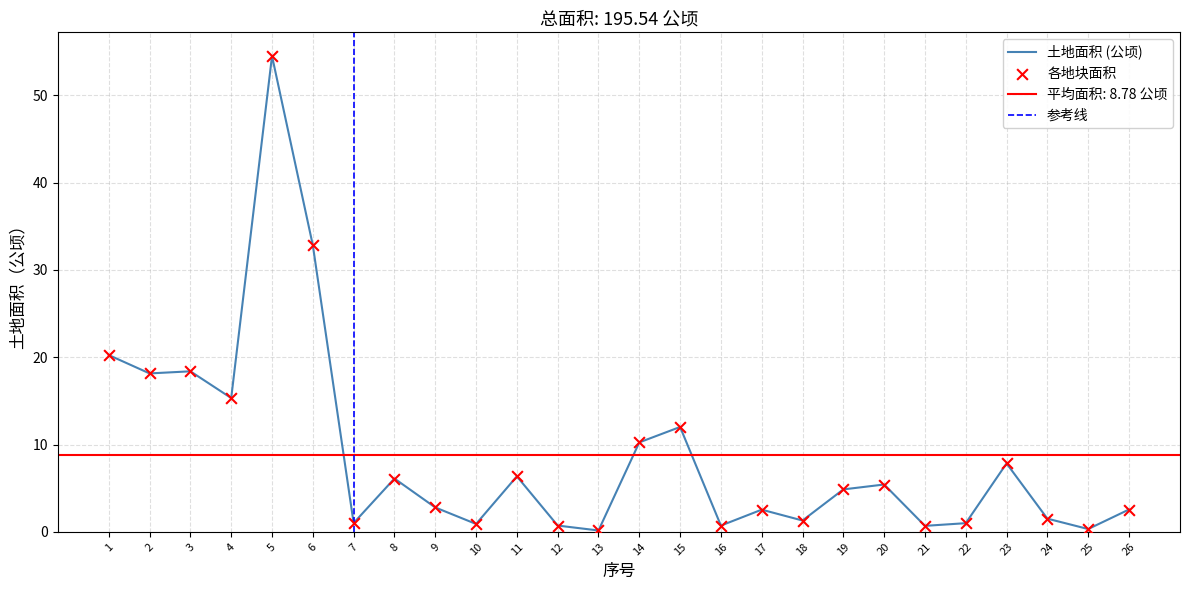

What is the change in value from 15 to 24?

-10.5